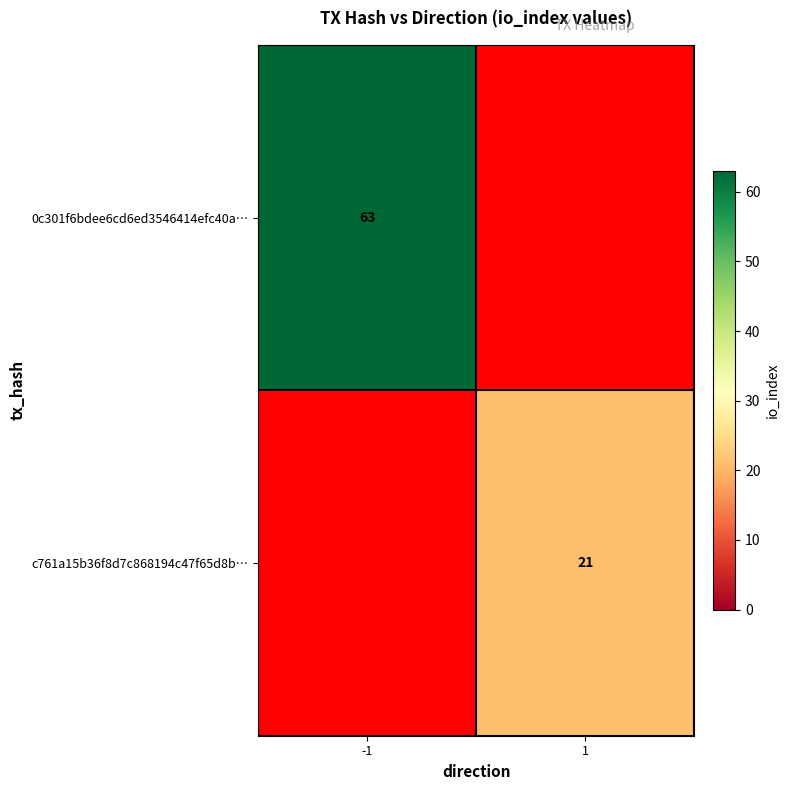

Between -1 and 1, which is larger?

1